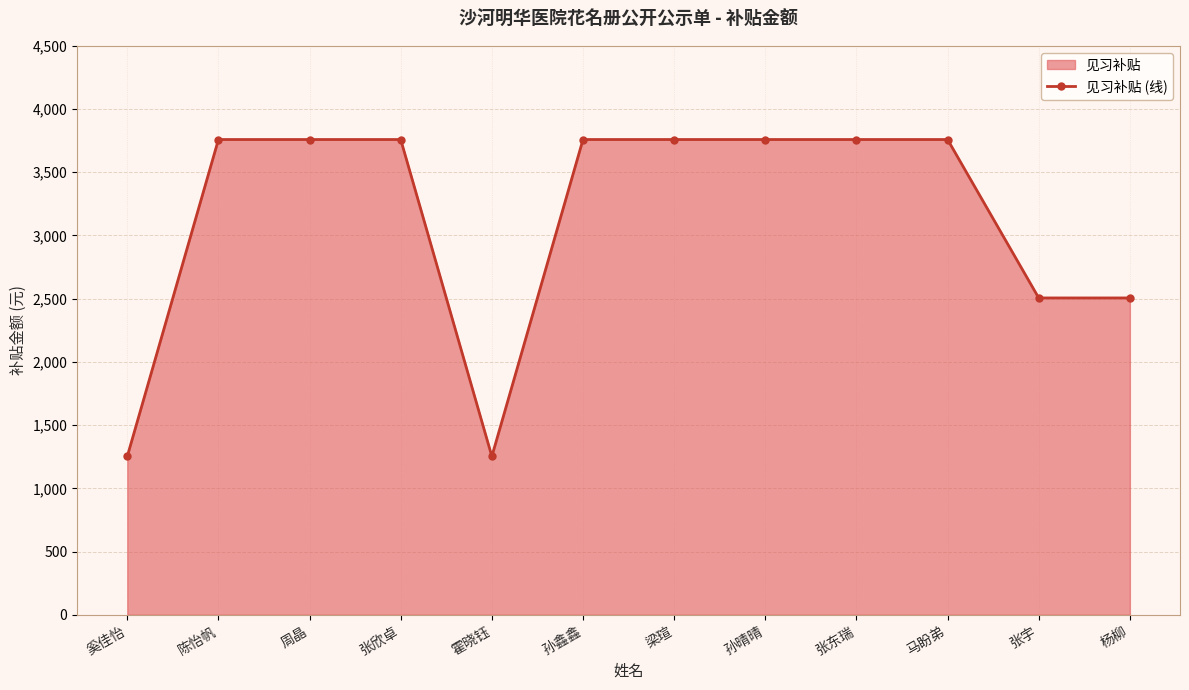

What is the label of the 1st point from the right?

杨柳